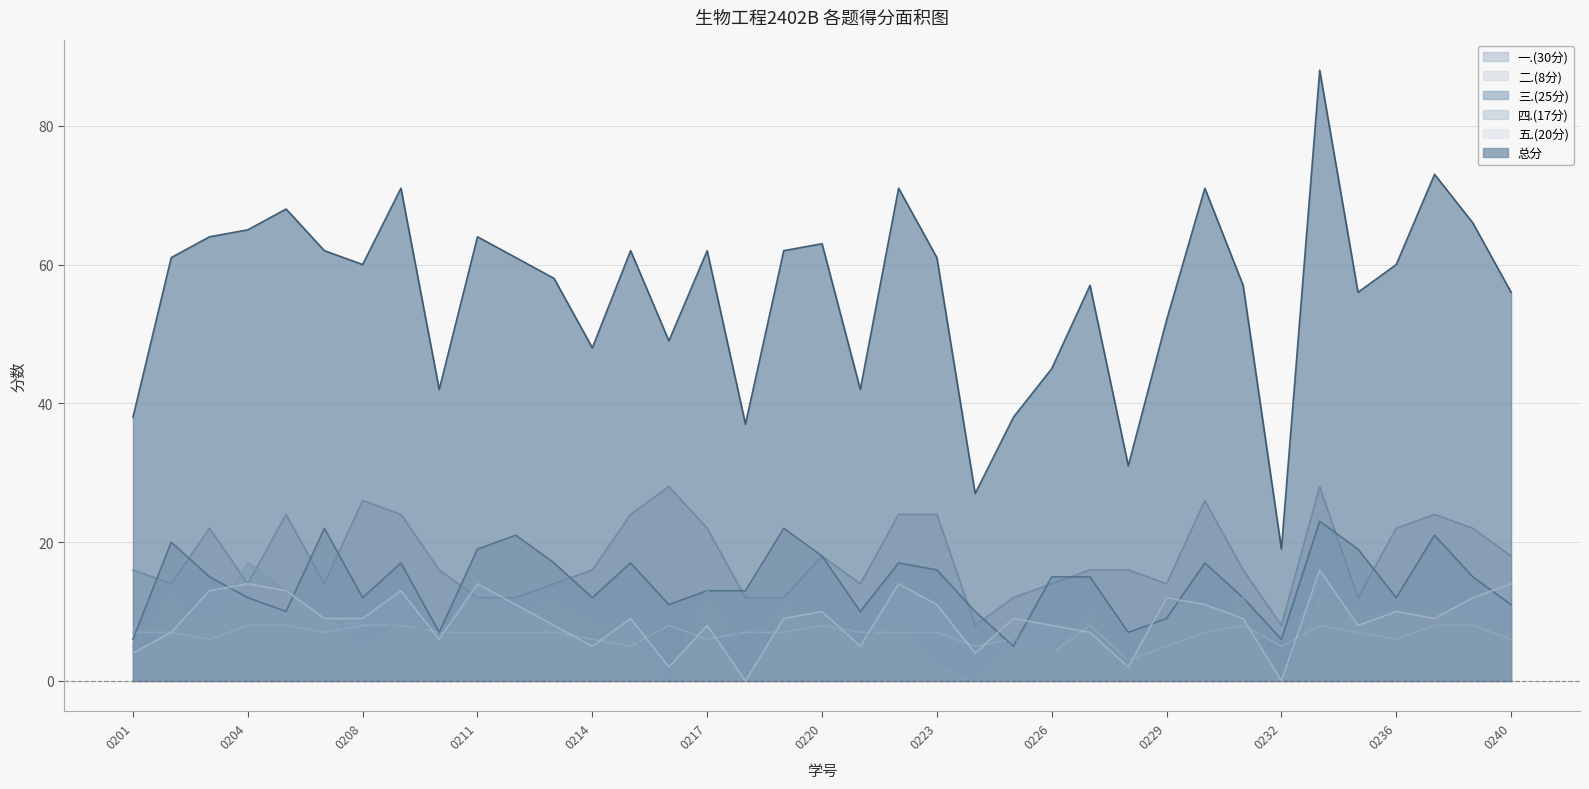

How many data points in 总分 are above 60?

18